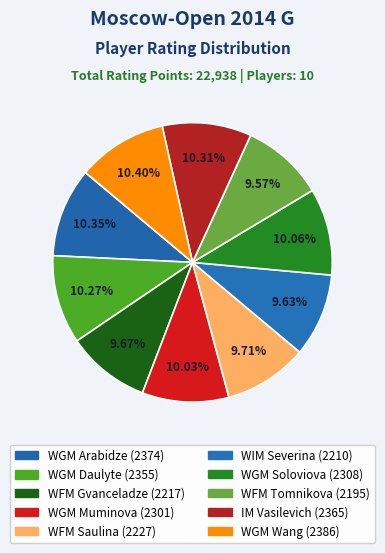

How many slices are in this pie chart?

10